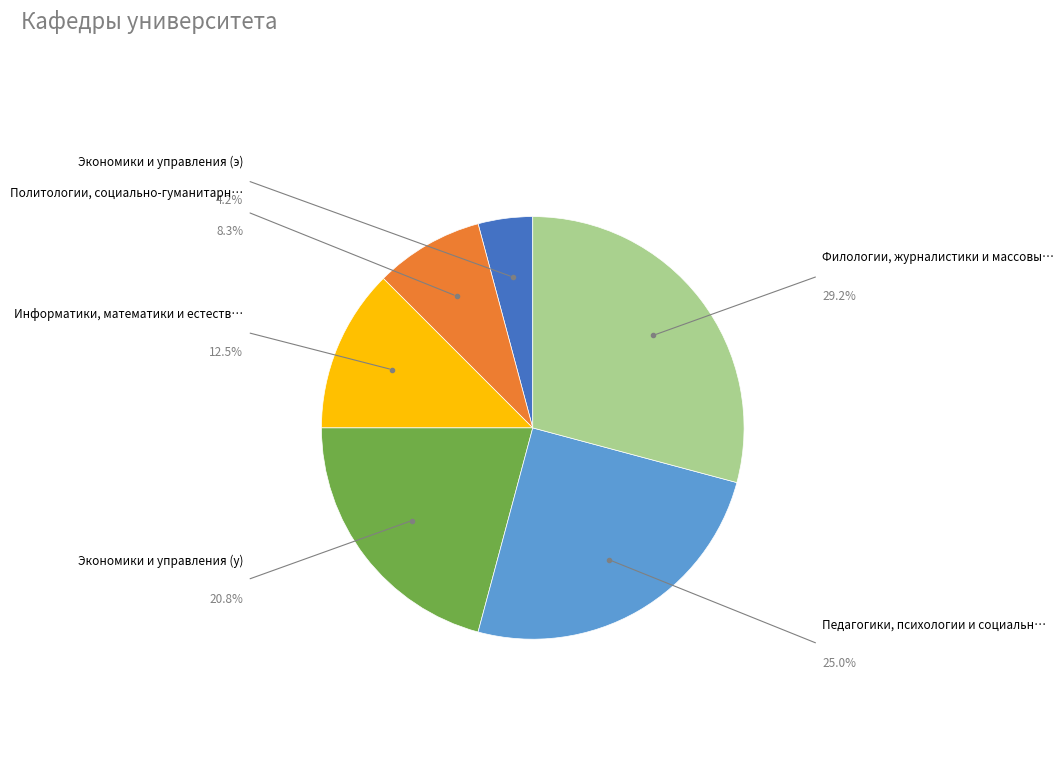

Is there any slice that represents more than half of the pie?

No